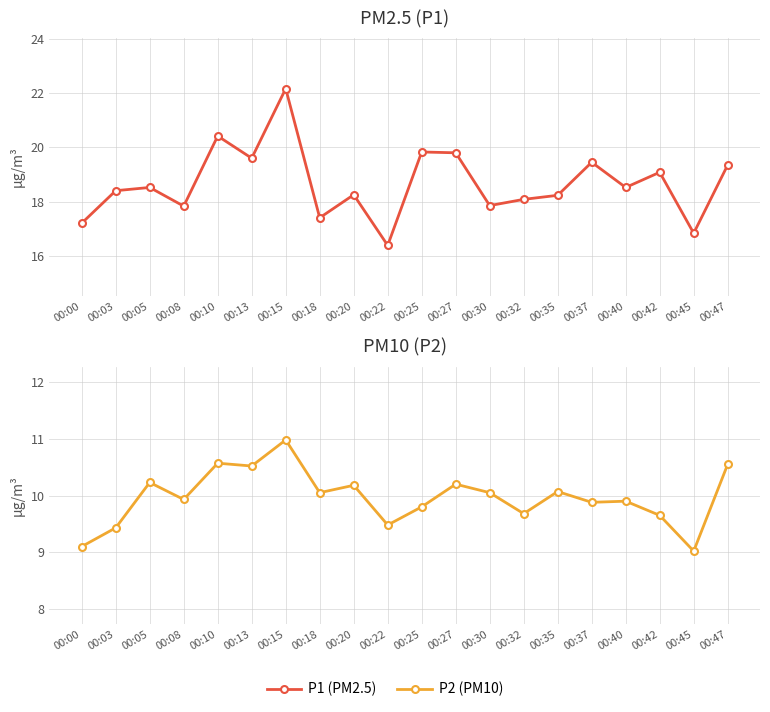

Reading right to left, what are all the values shown in this chart?

P1: 19.4	16.8	19.1	18.5	19.4	18.2	18.1	17.9	19.8	19.8	16.4	18.2	17.4	22.2	19.6	20.4	17.8	18.5	18.4	17.2
P2: 10.6	9.0	9.7	9.9	9.9	10.1	9.7	10.1	10.2	9.8	9.5	10.2	10.1	11.0	10.5	10.6	9.9	10.2	9.4	9.1